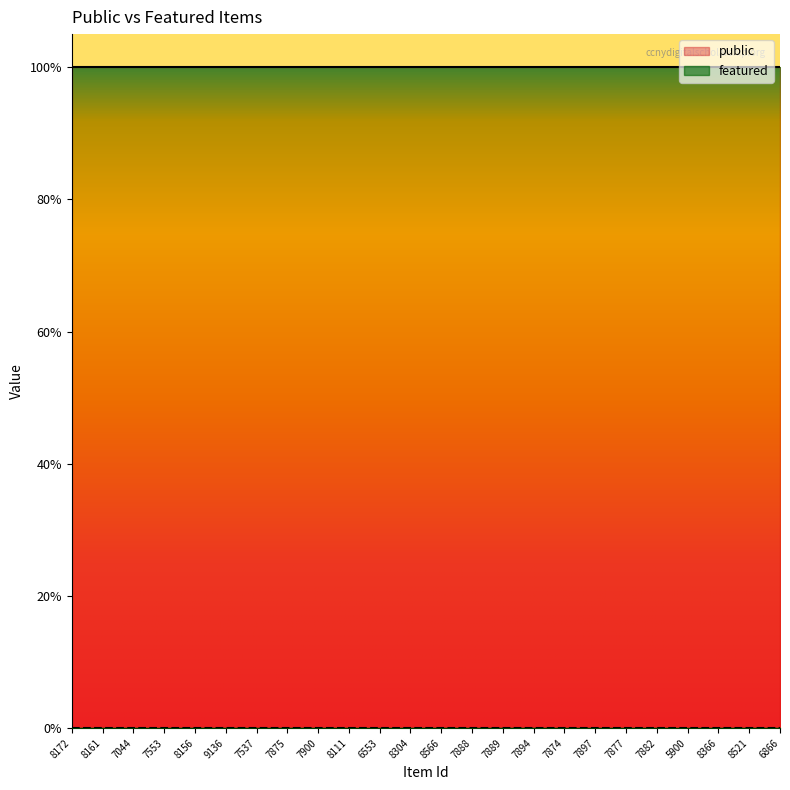

List the labels in order of featured value, largest first.

8172, 8161, 7044, 7553, 8156, 9136, 7537, 7875, 7900, 8111, 6553, 8304, 8566, 7888, 7889, 7894, 7874, 7897, 7877, 7882, 5900, 8366, 8521, 6866